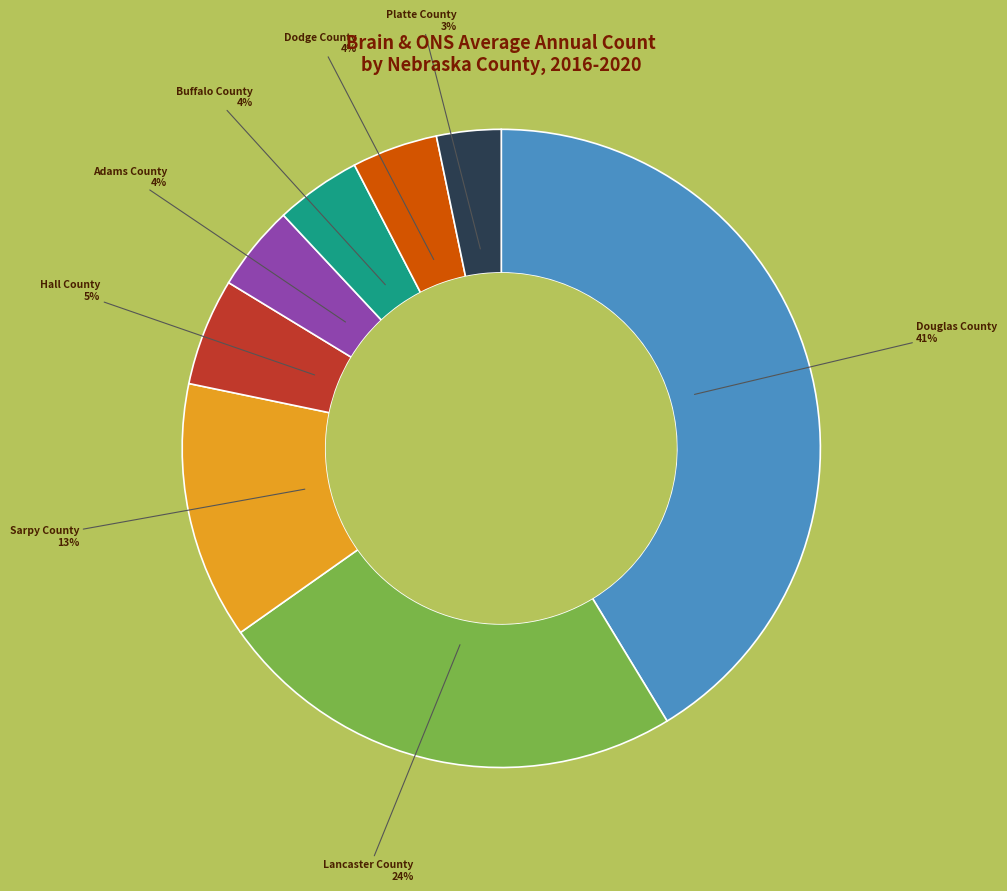

To the nearest percent, what is the difference between the Buffalo County and Sarpy County slice percentages?

9%